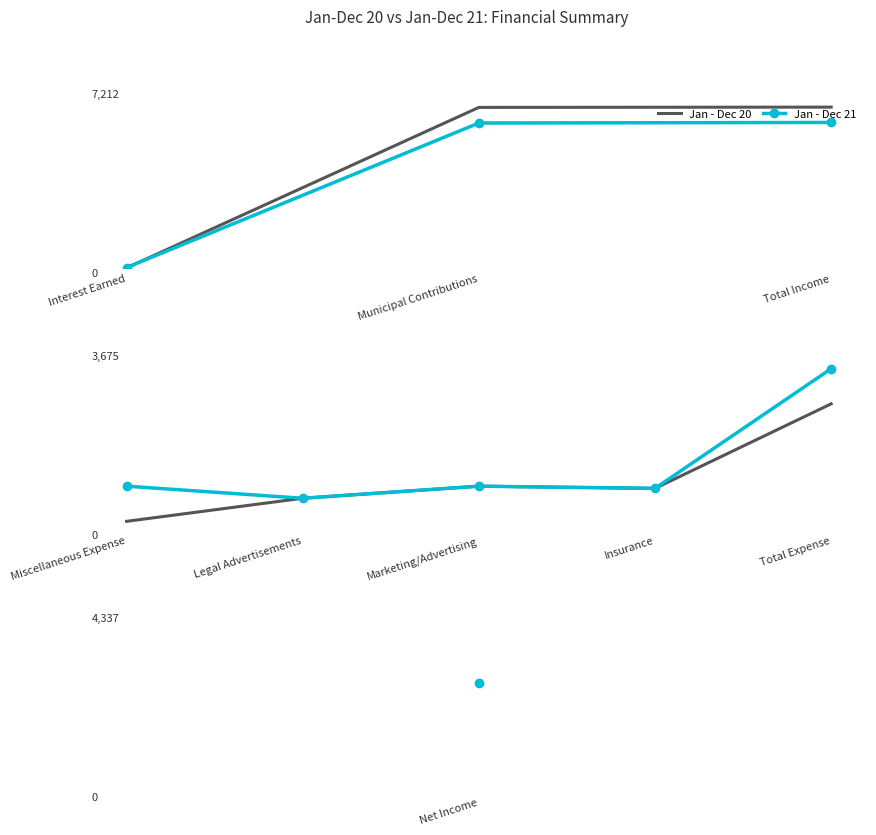

True or false: Jan - Dec 21 and Jan - Dec 20 intersect in this chart.

False